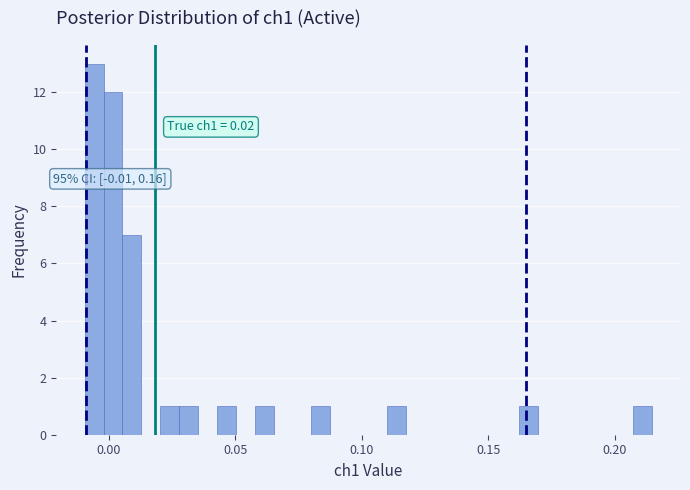

Read against the x-axis, roughly where is the centre of the tallest bar?

-0.005